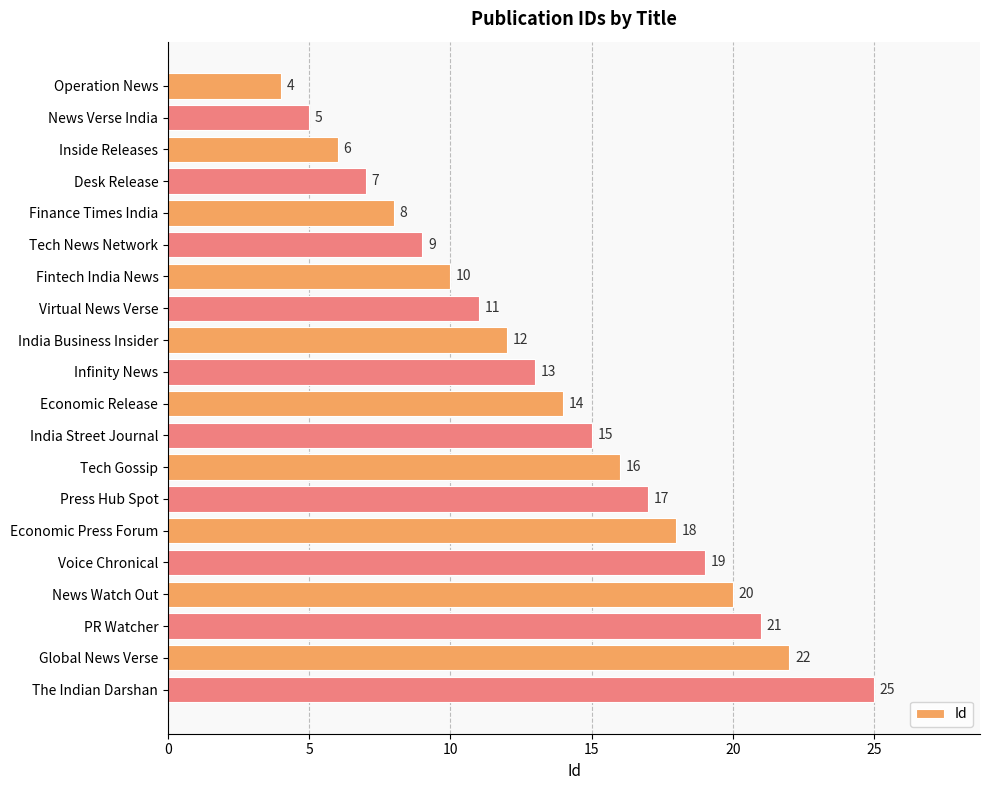

Between News Verse India and Economic Release, which is larger?

Economic Release